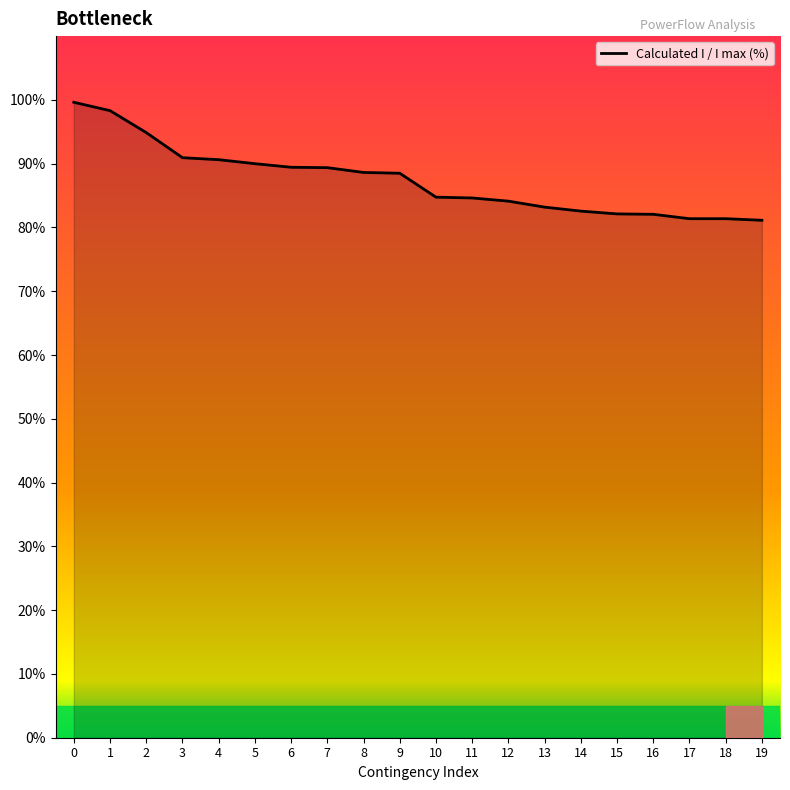

What is the maximum value shown in the chart?

99.6